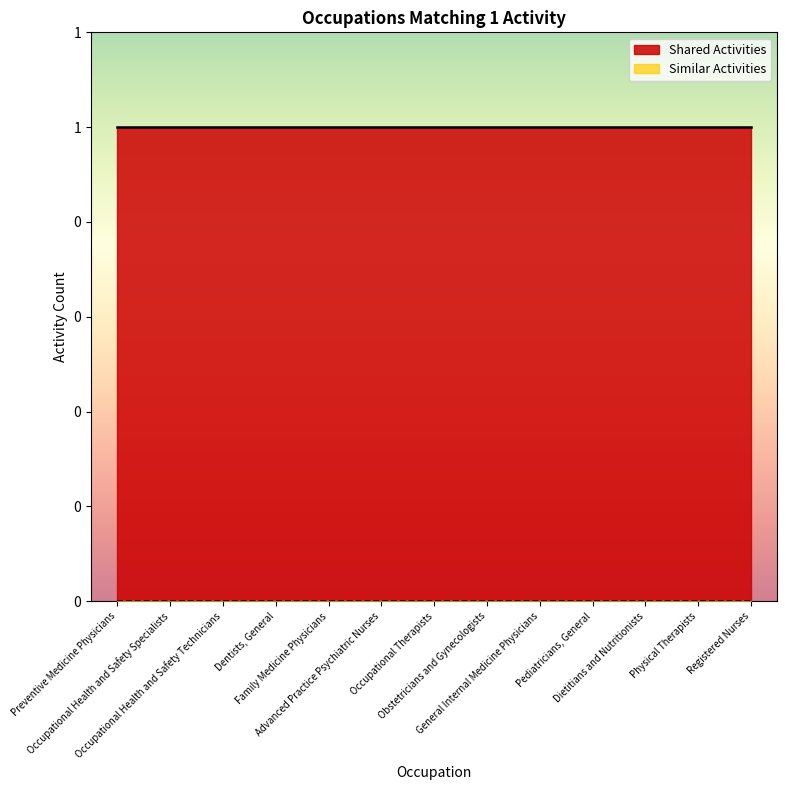

Which series has the largest total across all categories?

Shared Activities